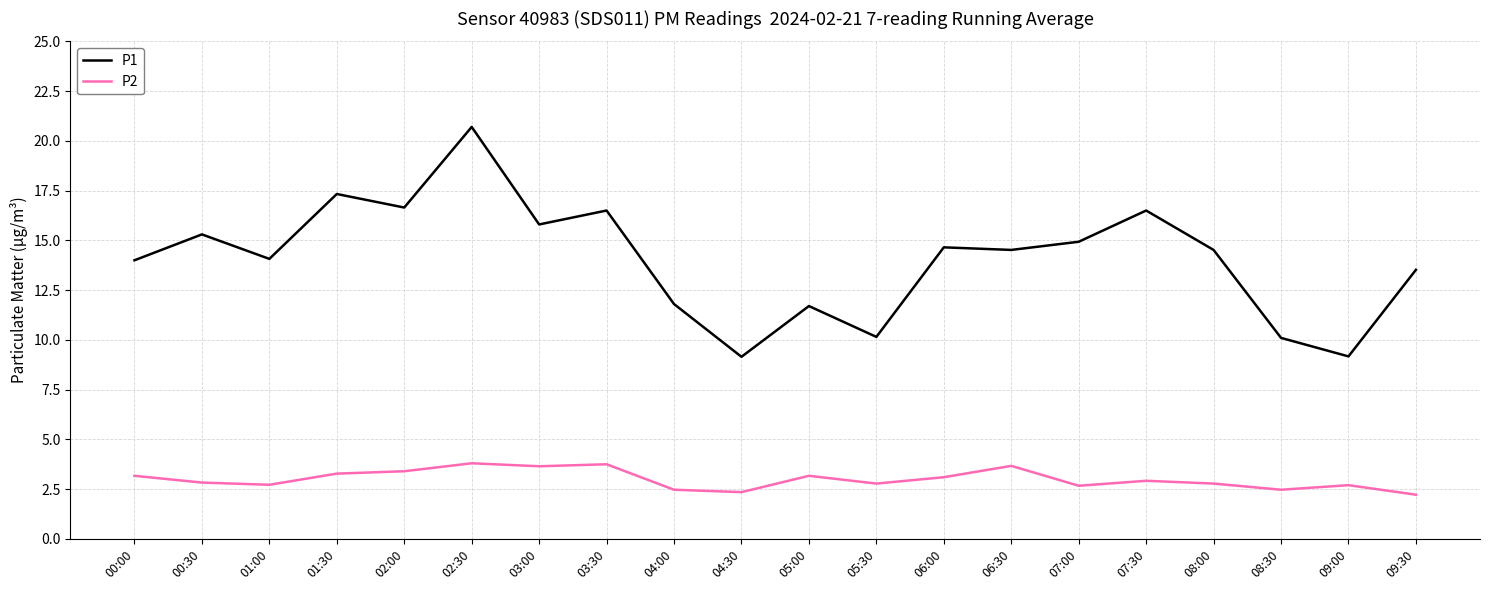

Is it true that P2 equals 6.0 at 02:00?

False